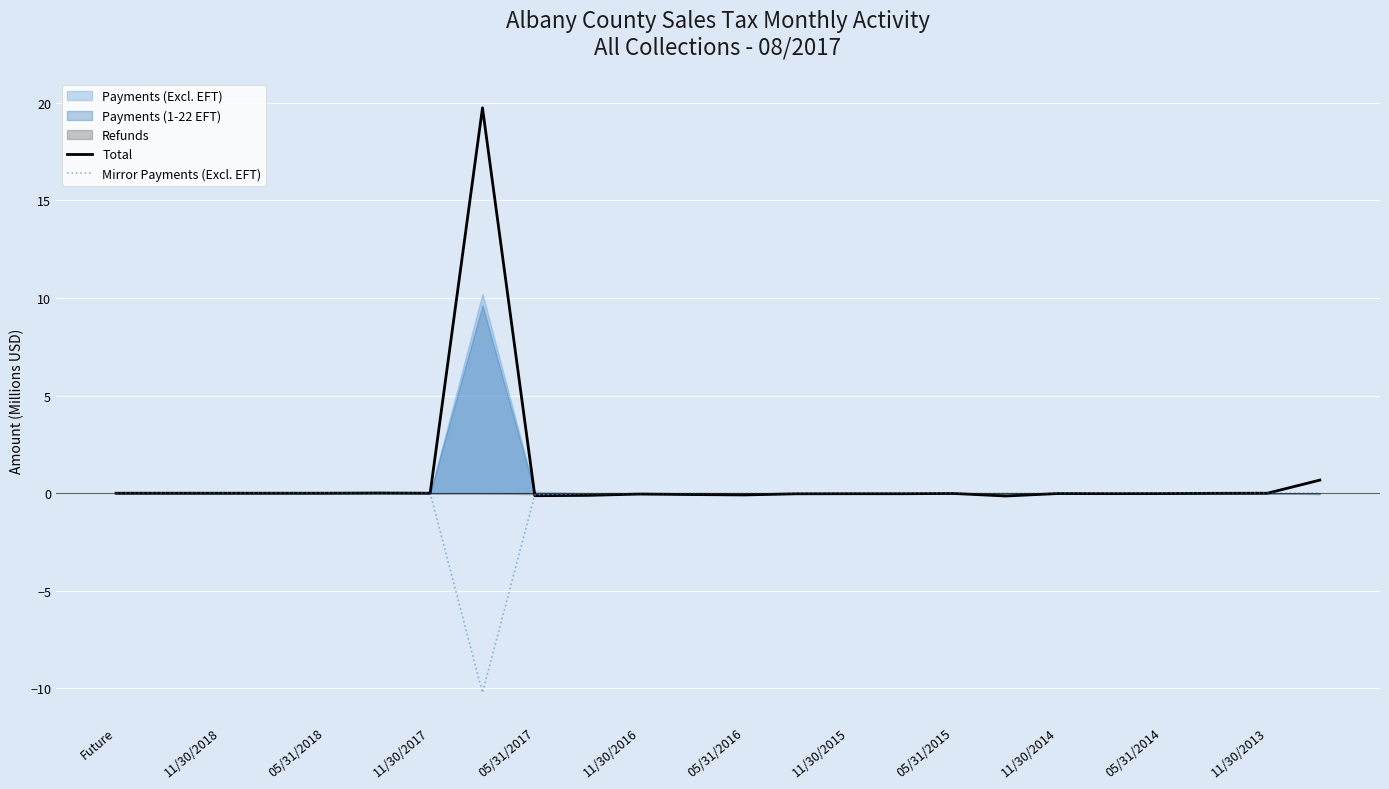

The Total series shows 0.0 at 11/30/2013. True or false?

True